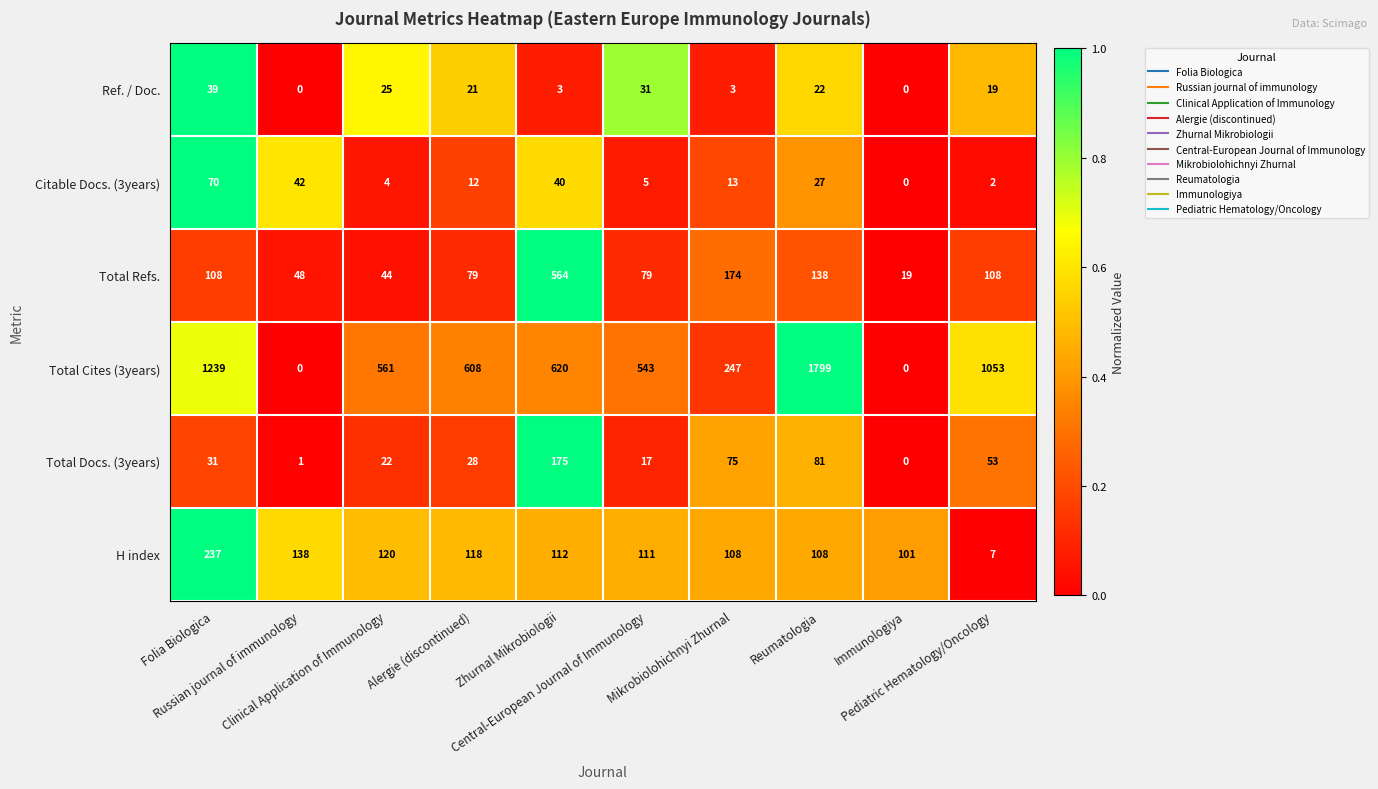

Which series has the widest spread of values?

Total Cites (3years)